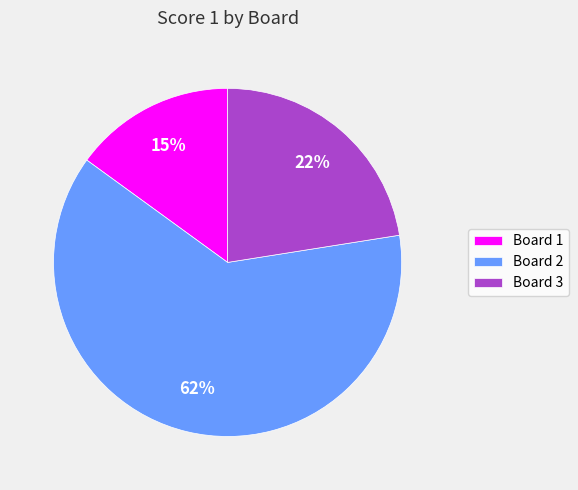

Is the sum of Board 3 and Board 2 greater than half?

Yes